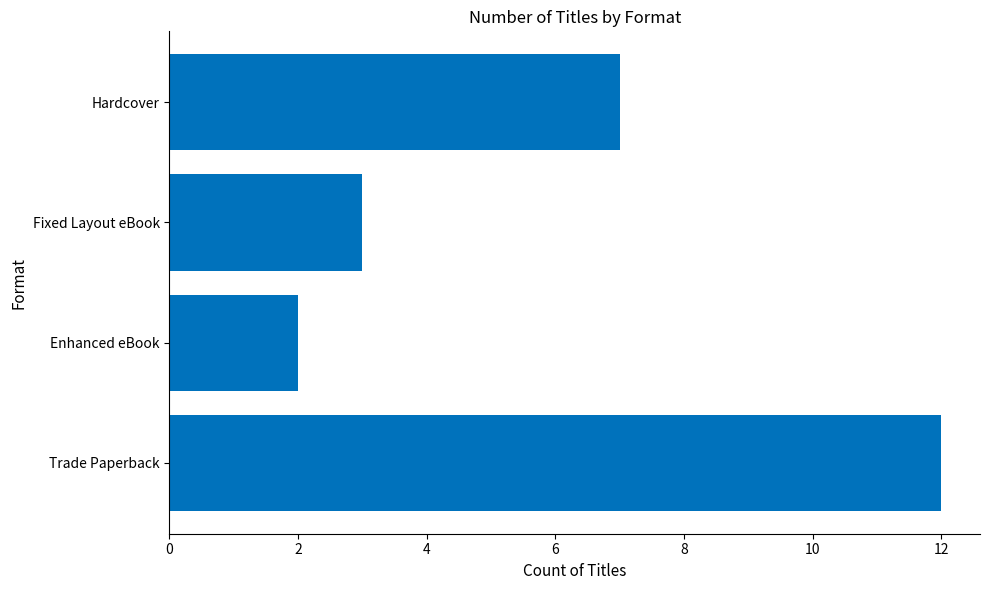

Rank the categories by value from highest to lowest.

Trade Paperback, Hardcover, Fixed Layout eBook, Enhanced eBook